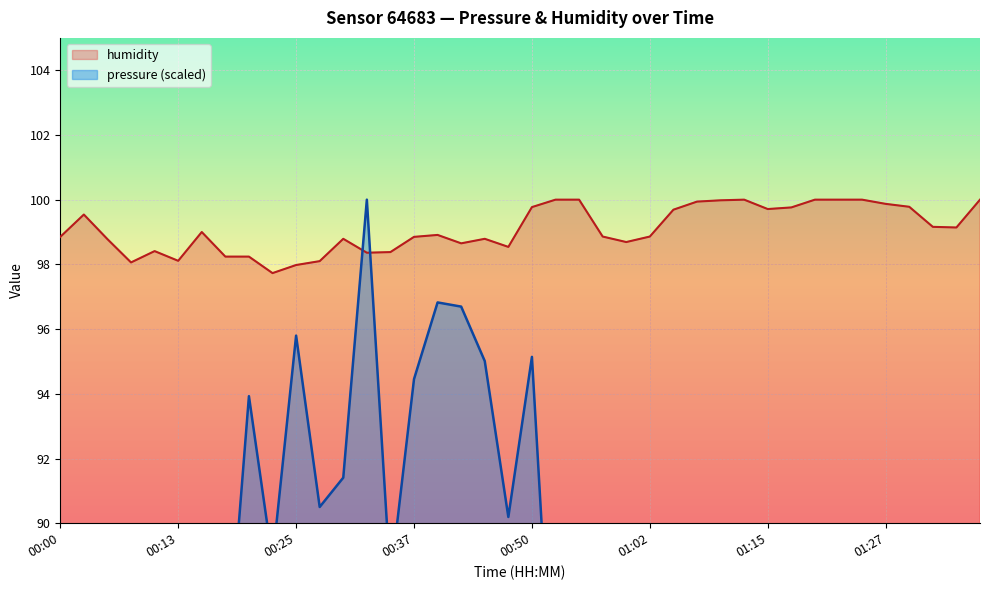

At which label is pressure closest to 85?

00:18